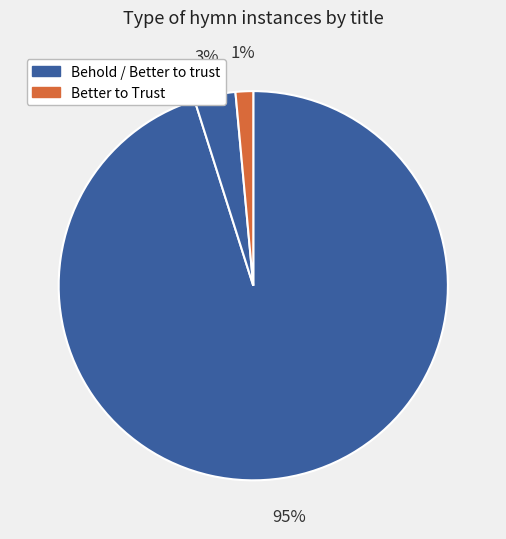

Is there any slice that represents more than half of the pie?

Yes